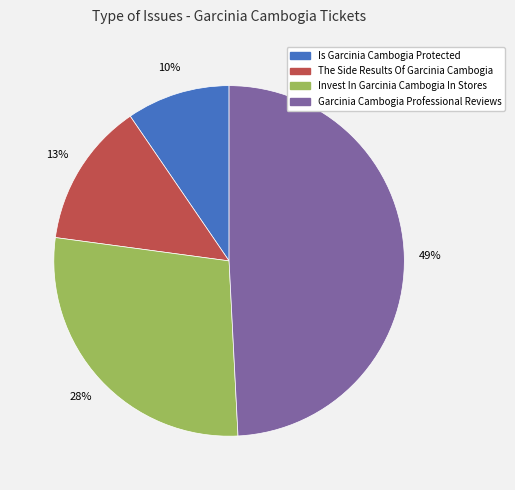

To the nearest percent, what is the combined percentage of Invest In Garcinia Cambogia In Stores and The Side Results Of Garcinia Cambogia?

41%